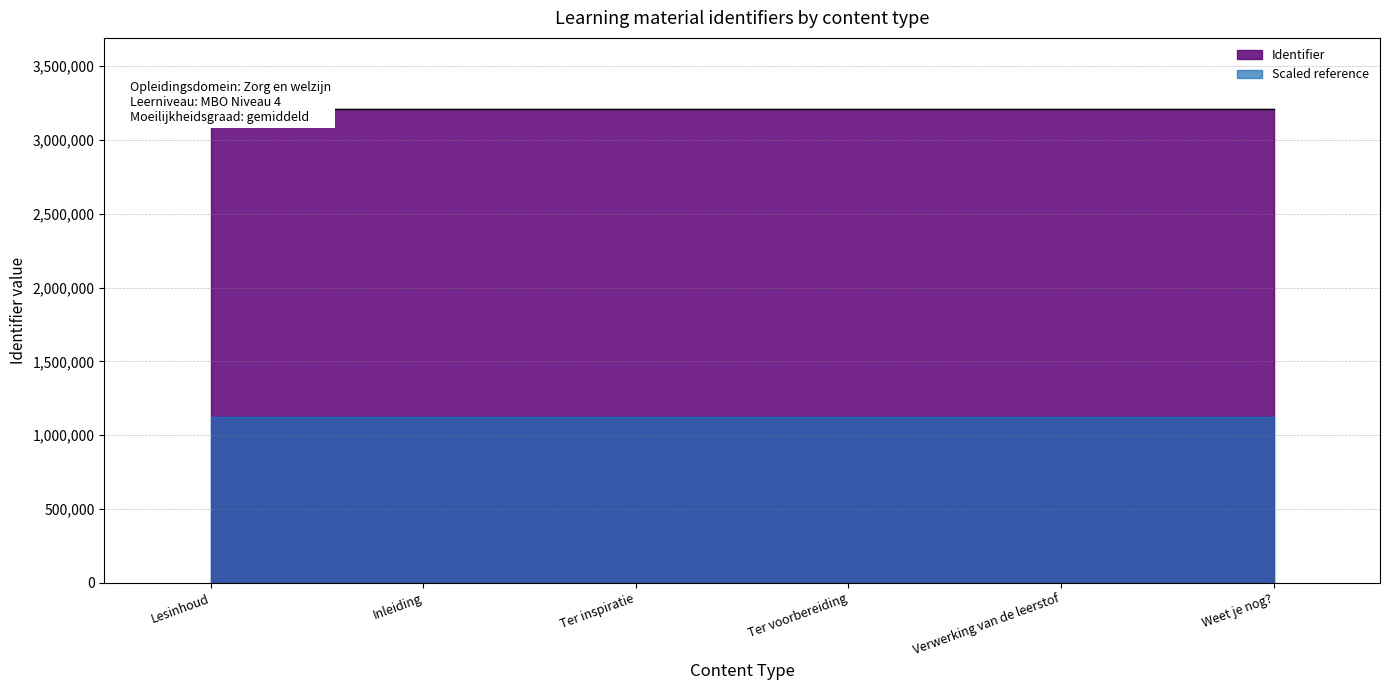

At which label does the data first exceed 3210202?

Verwerking van de leerstof